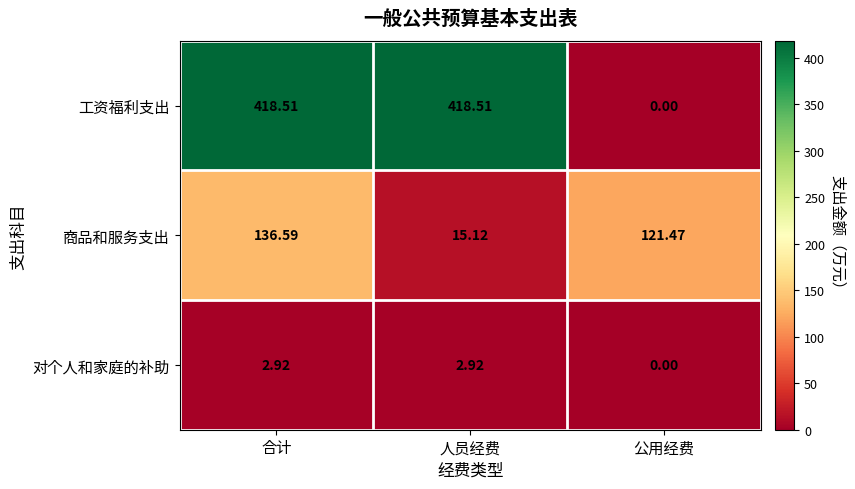

How many values in the 工资福利支出 series are below 418?

1